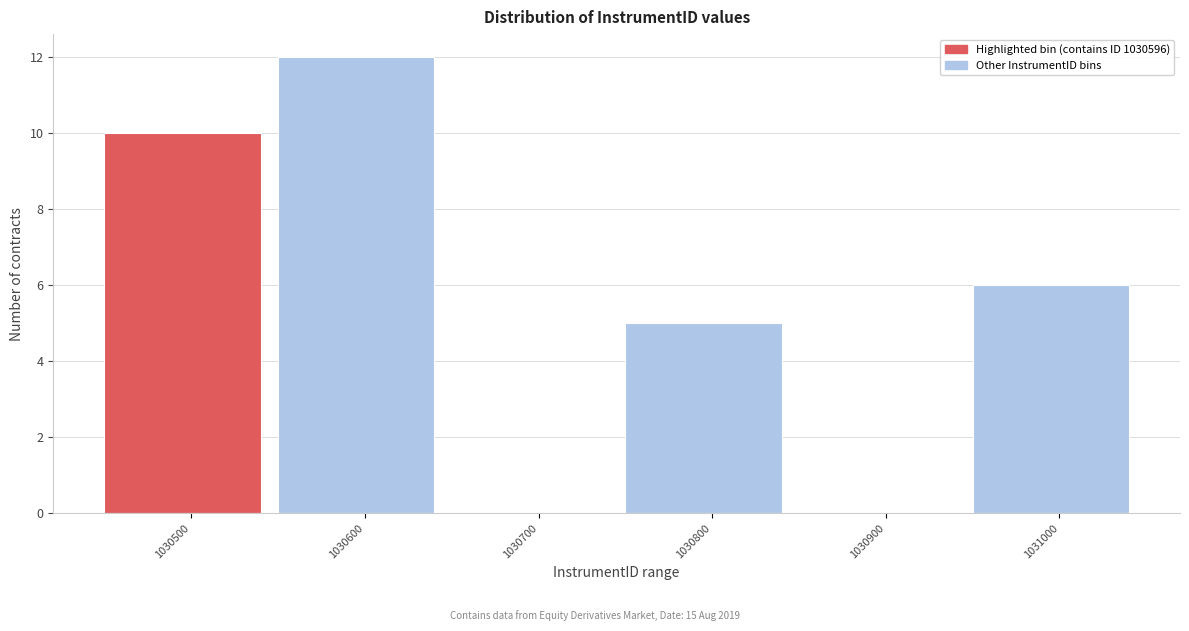

Reading left to right, extract all data points from this chart.

1030500=10	1030600=12	1030700=0	1030800=5	1030900=0	1031000=6